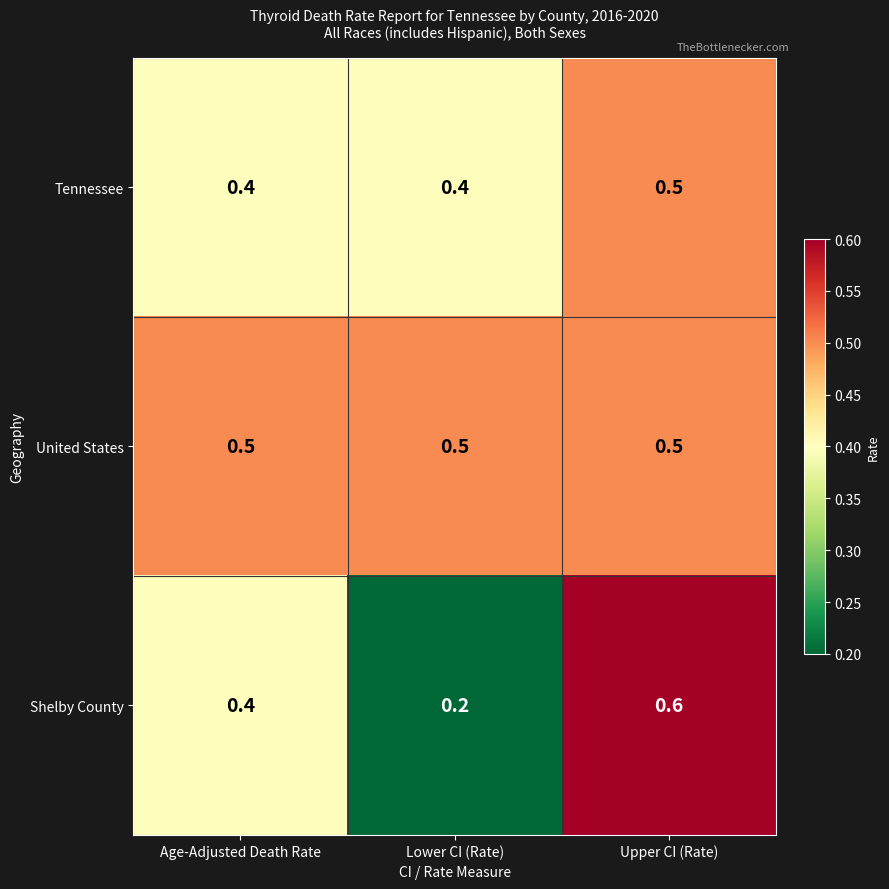

What is the difference between the maximum and minimum values in the Shelby County series?

0.4